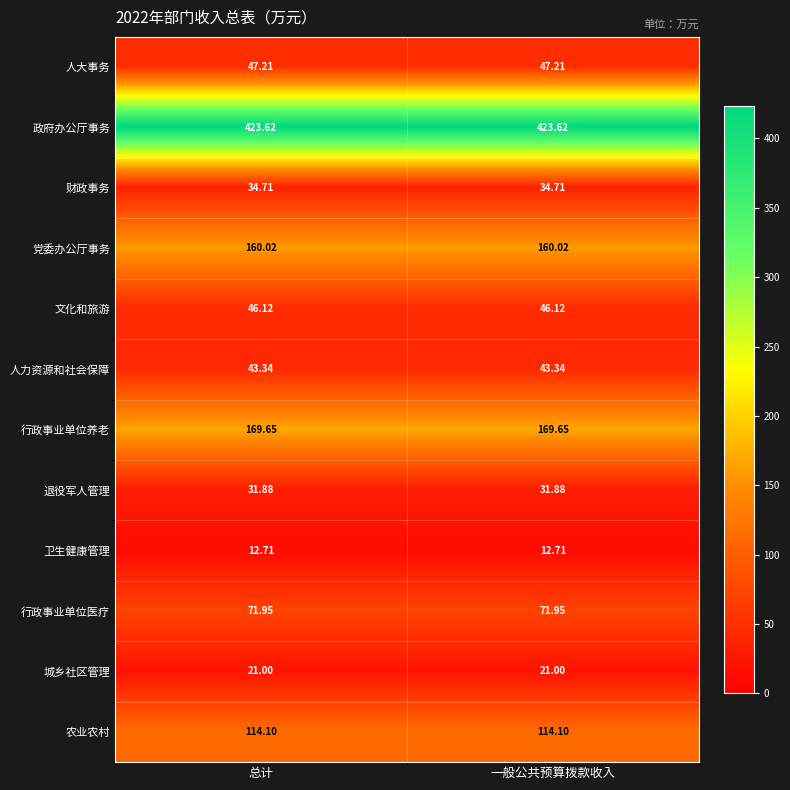

Rank the series at 总计 from lowest to highest value.

卫生健康管理, 城乡社区管理, 退役军人管理, 财政事务, 人力资源和社会保障, 文化和旅游, 人大事务, 行政事业单位医疗, 农业农村, 党委办公厅事务, 行政事业单位养老, 政府办公厅事务